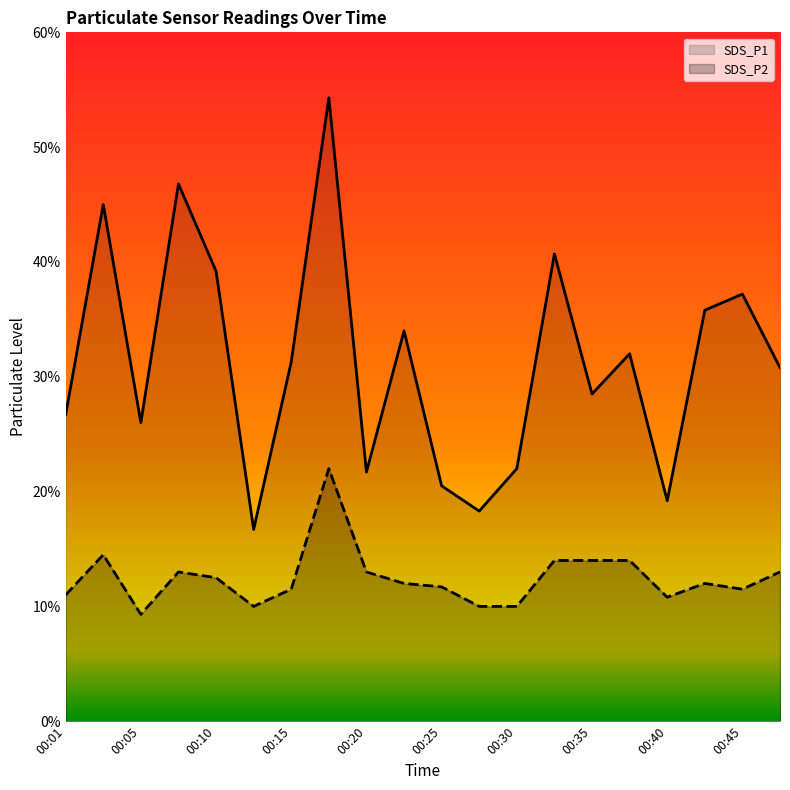

How many interior local peaks does the SDS_P1 series have?

7